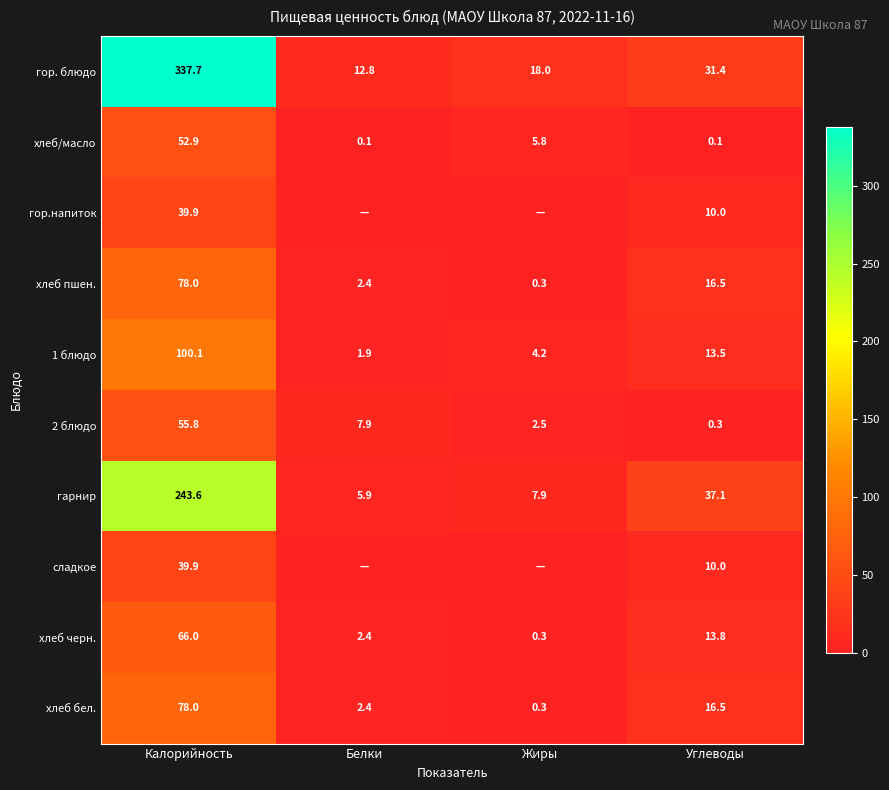

Which category has the highest value across all series?

Калорийность